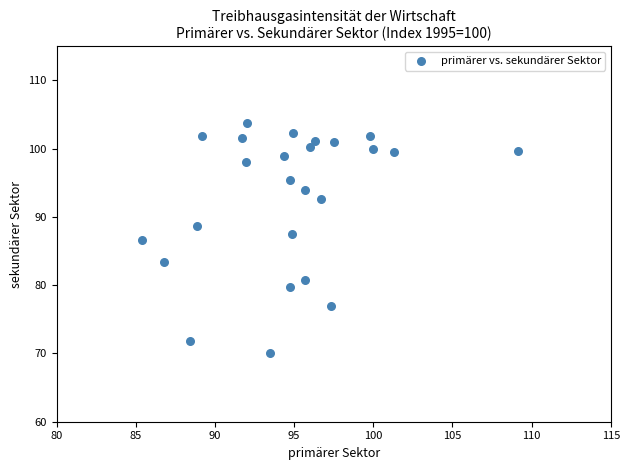

What Y value in the scatter plot is closest to 86?

86.7